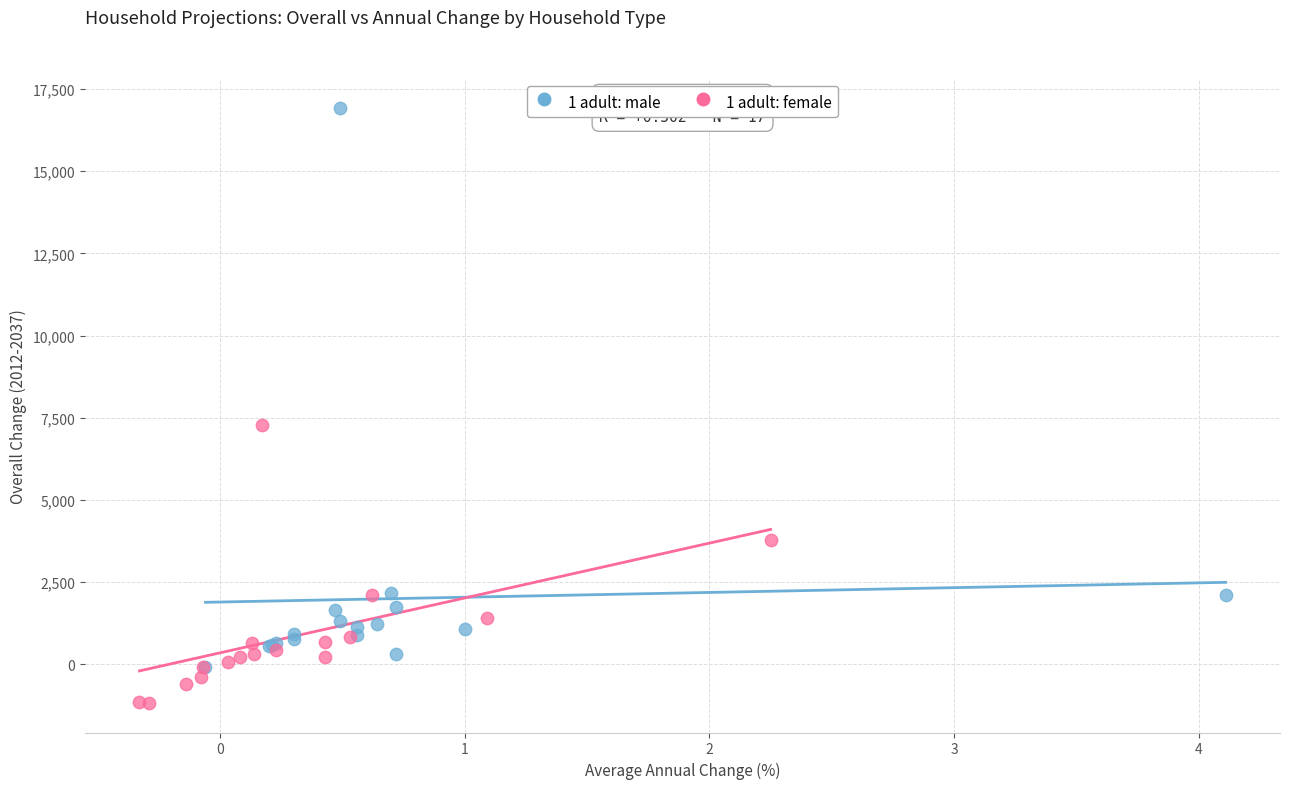

Which series reaches the maximum Y coordinate?

1 adult: male